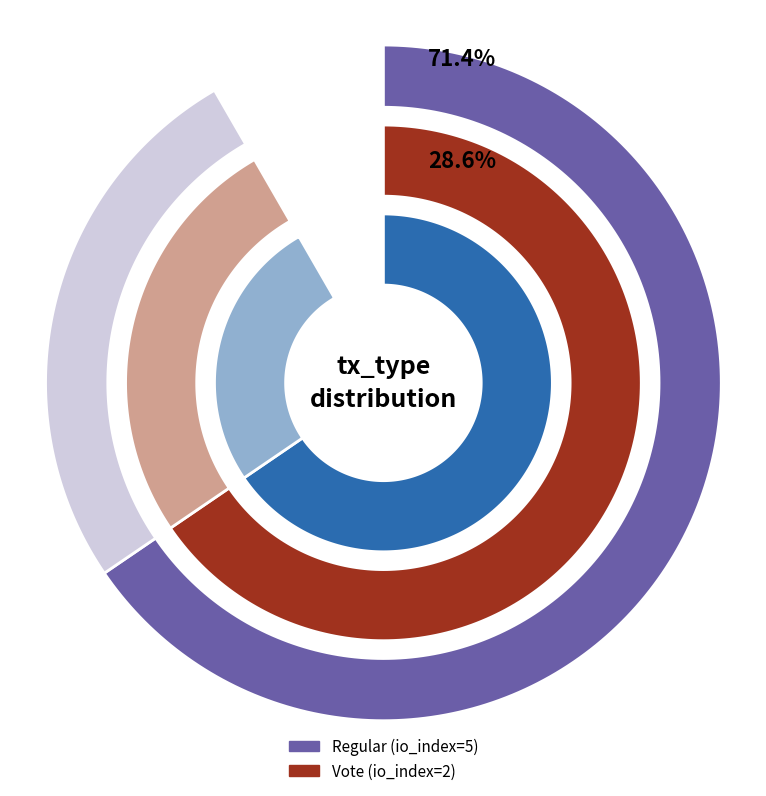

The Vote (io_index=2) slice represents 29% of the pie. True or false?

True